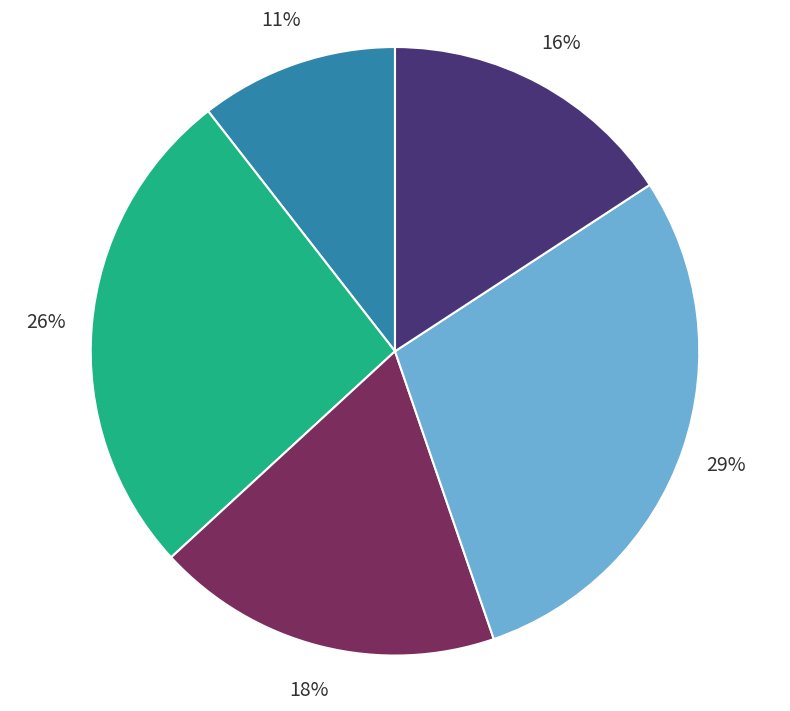

How many segments does this pie chart have?

5